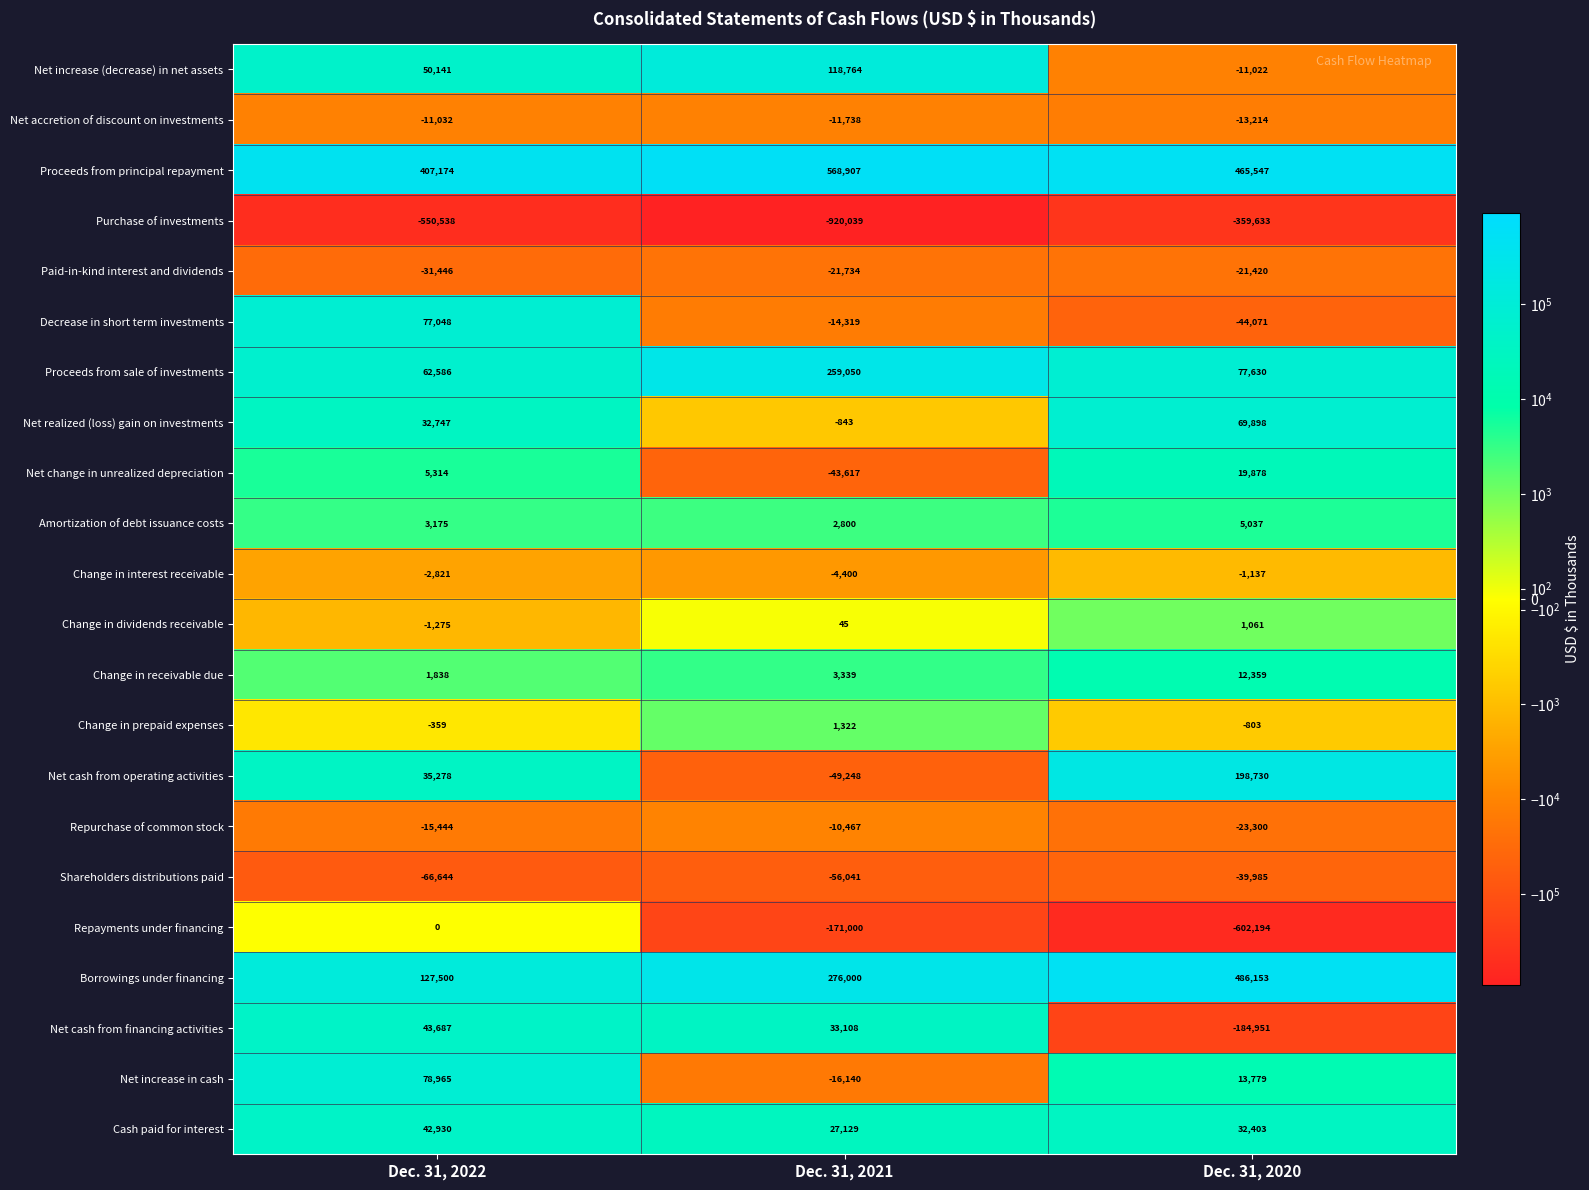

Where is Net increase (decrease) in net assets nearest to the value 53871?

Dec. 31, 2022